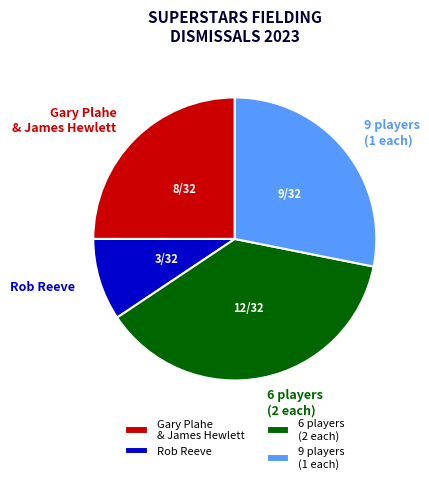

Is there any slice that represents more than half of the pie?

No